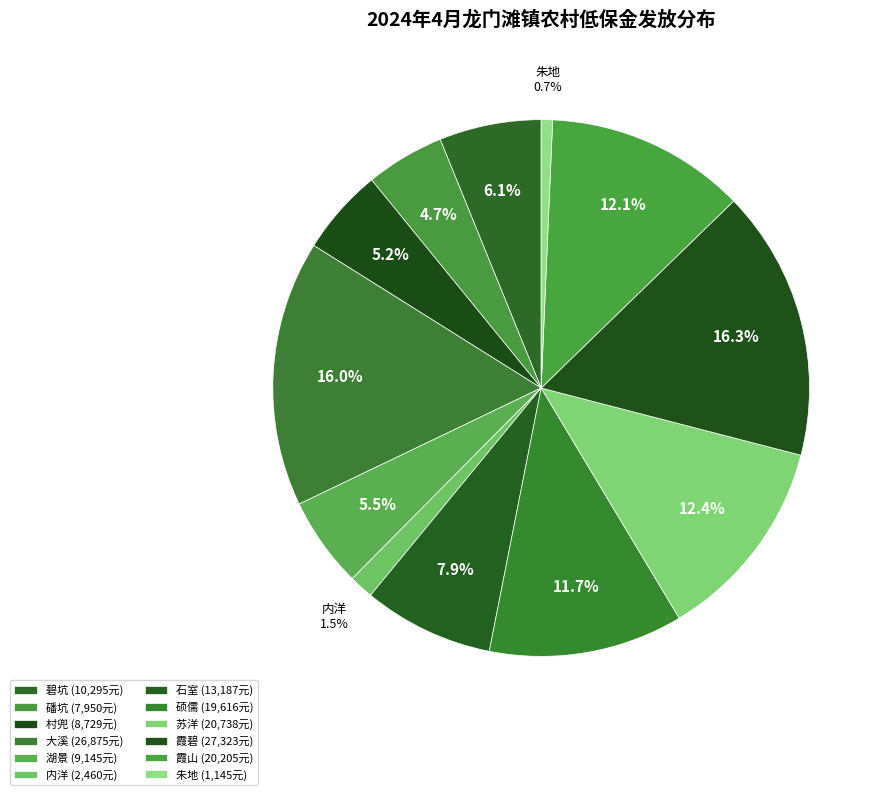

Count the number of slices in the pie.

12